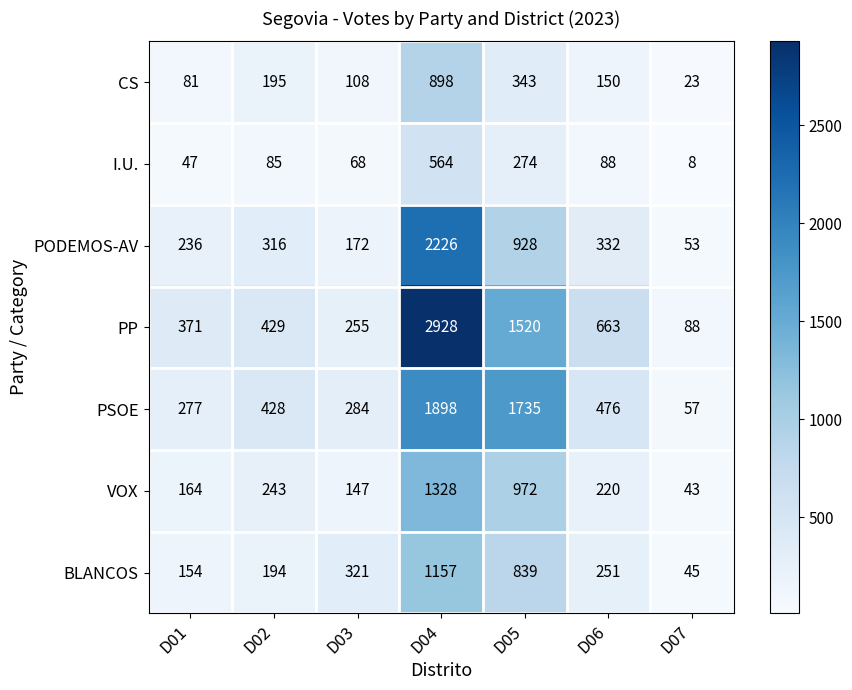

Count the number of data series in this chart.

7